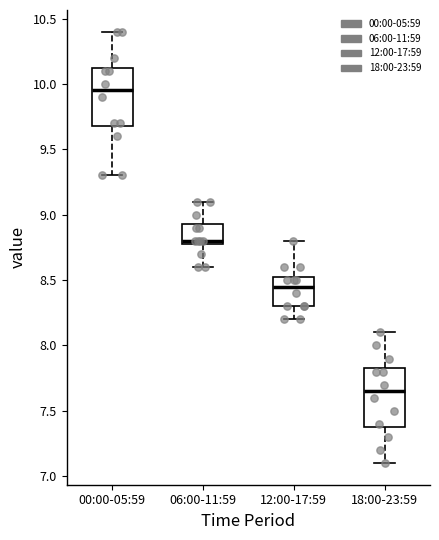

Reading left to right, transcribe this box plot: for each box, give where its median line is, the range the box spans, and where its two whiskers end, as read against the y-axis. The values are not printed on the chart, so give them approximately, as read against the axis.

00:00-05:59: median 9.95, box 9.70 to 10.15, whiskers 9.30 to 10.40
06:00-11:59: median 8.80 (just above the box's lower edge), box 8.80 to 8.95, whiskers 8.60 to 9.10
12:00-17:59: median 8.45, box 8.30 to 8.55, whiskers 8.20 to 8.80
18:00-23:59: median 7.65, box 7.40 to 7.85, whiskers 7.10 to 8.10